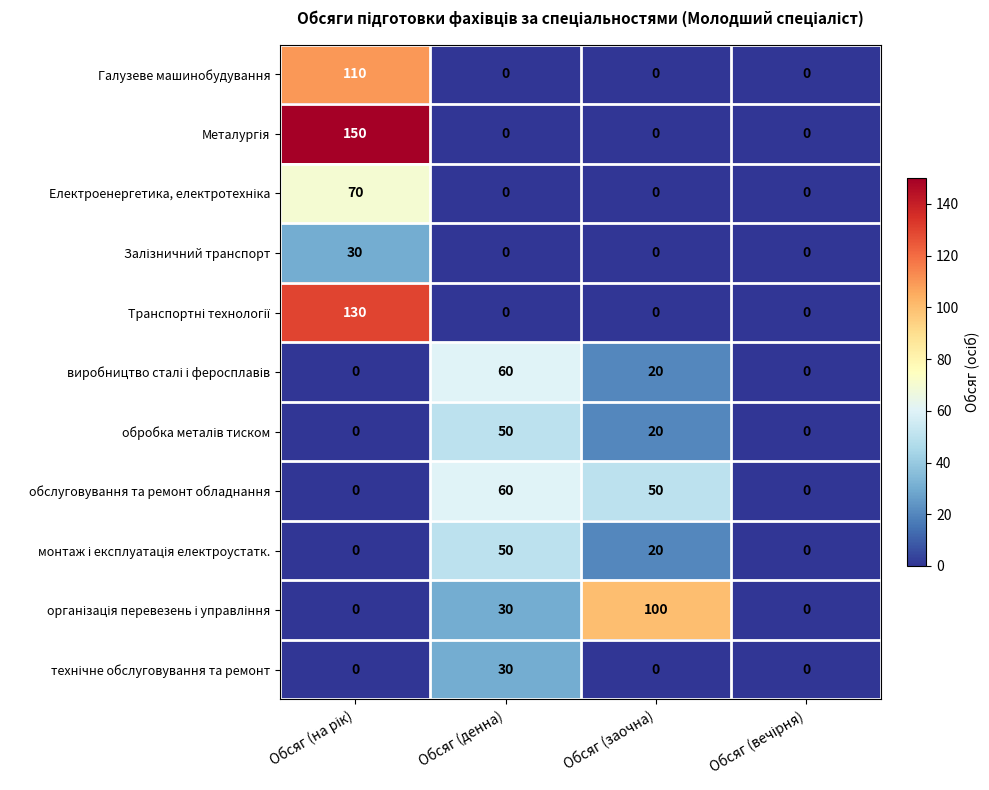

What is the maximum value shown in the chart?

150